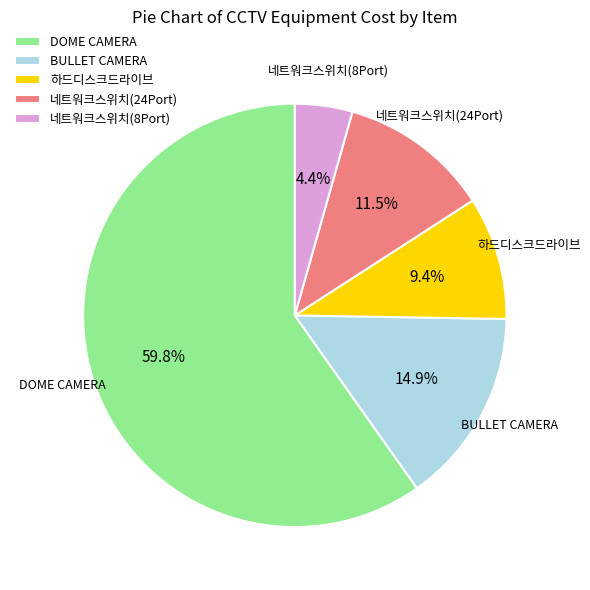

Count the number of slices in the pie.

5